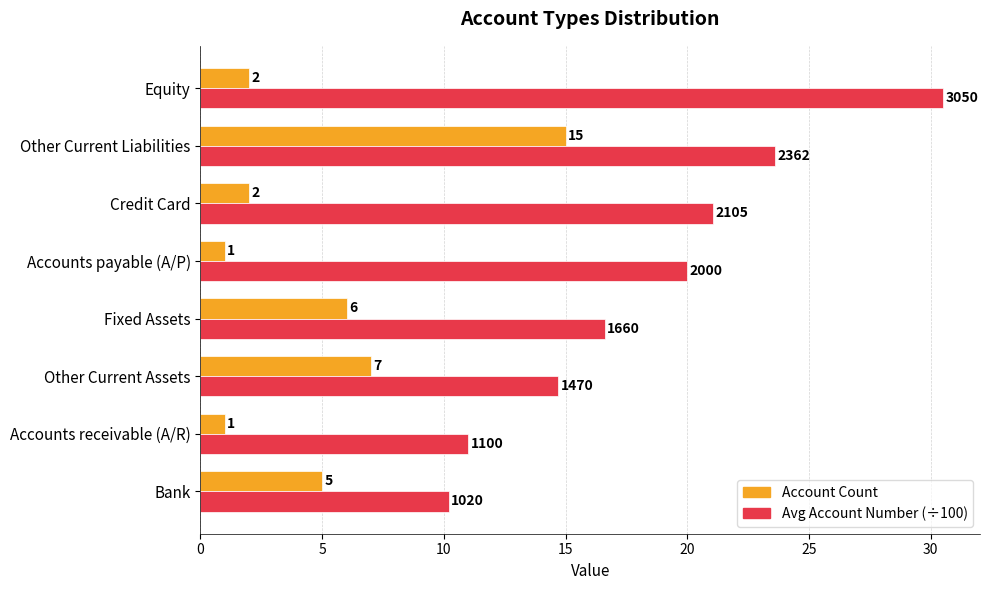

Rank the series by their maximum value, from lowest to highest.

Account Count, Avg Account Number (÷100)